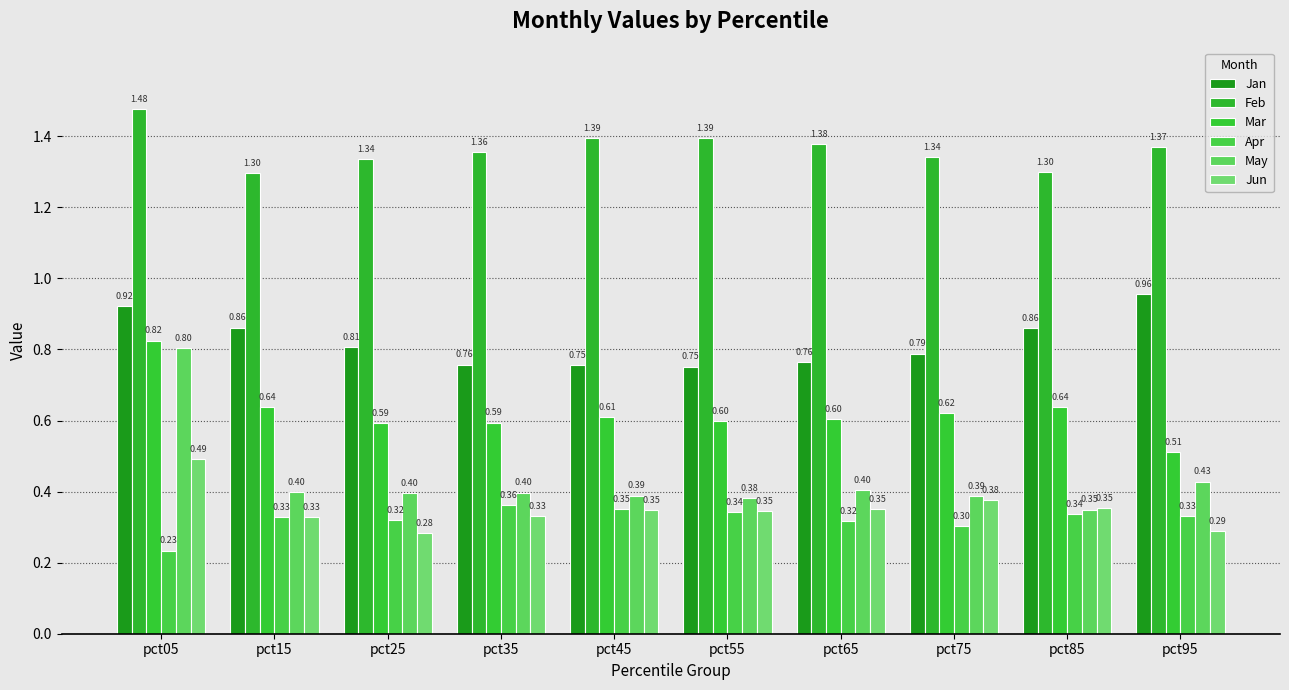

Which series has the largest total across all categories?

Feb